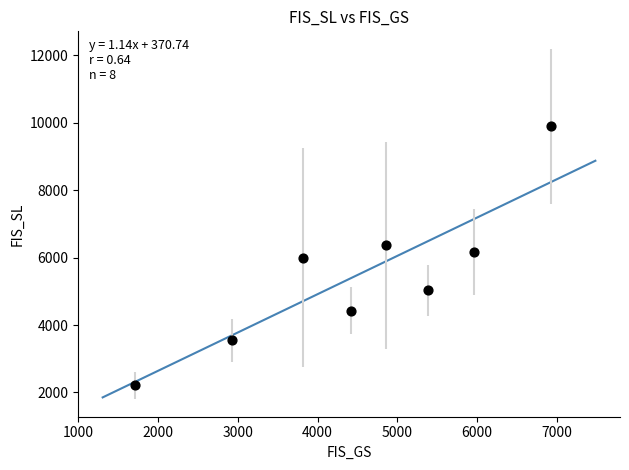

What is the average X value?

4501.4